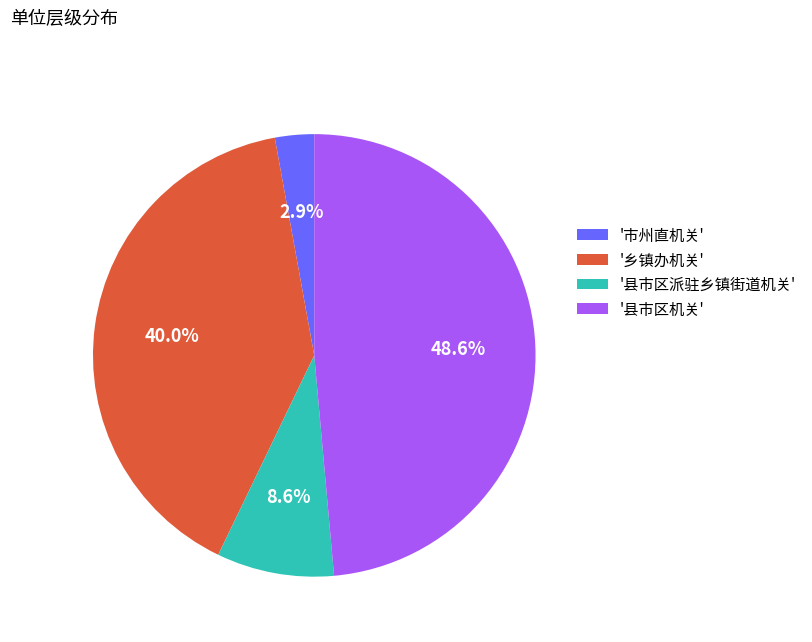

Rank the categories by value from highest to lowest.

'县市区机关', '乡镇办机关', '县市区派驻乡镇街道机关', '市州直机关'